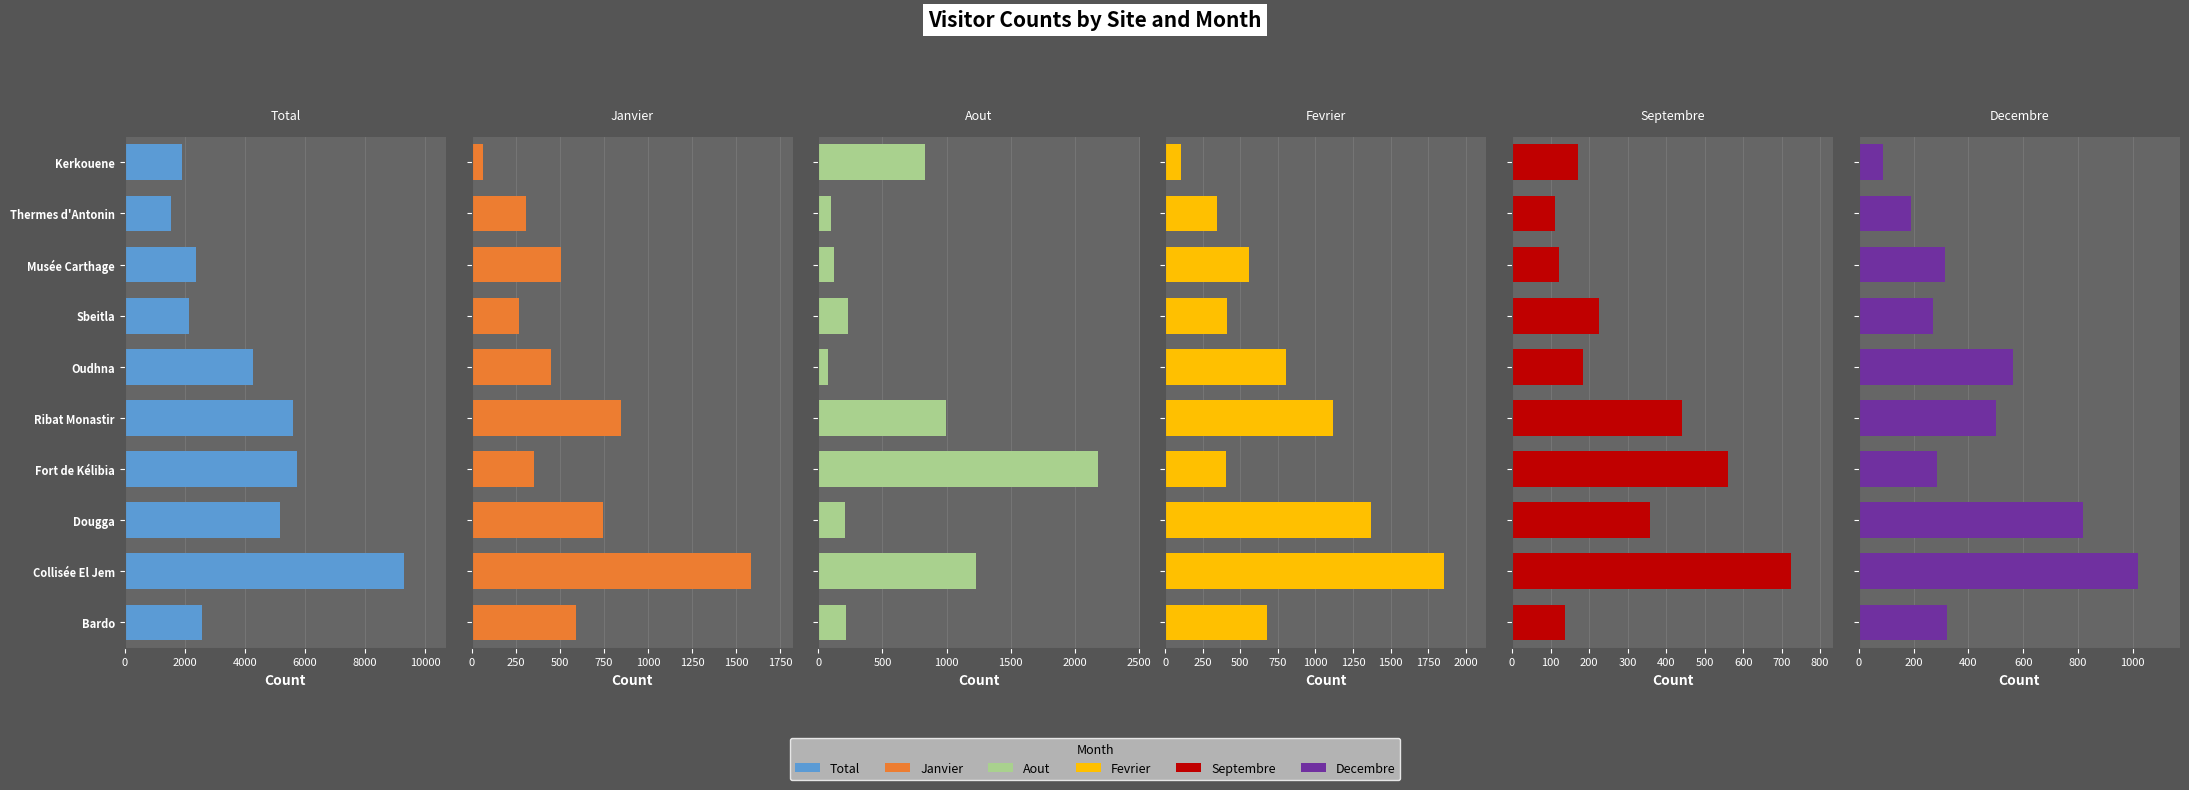

What is the smallest value displayed?

67